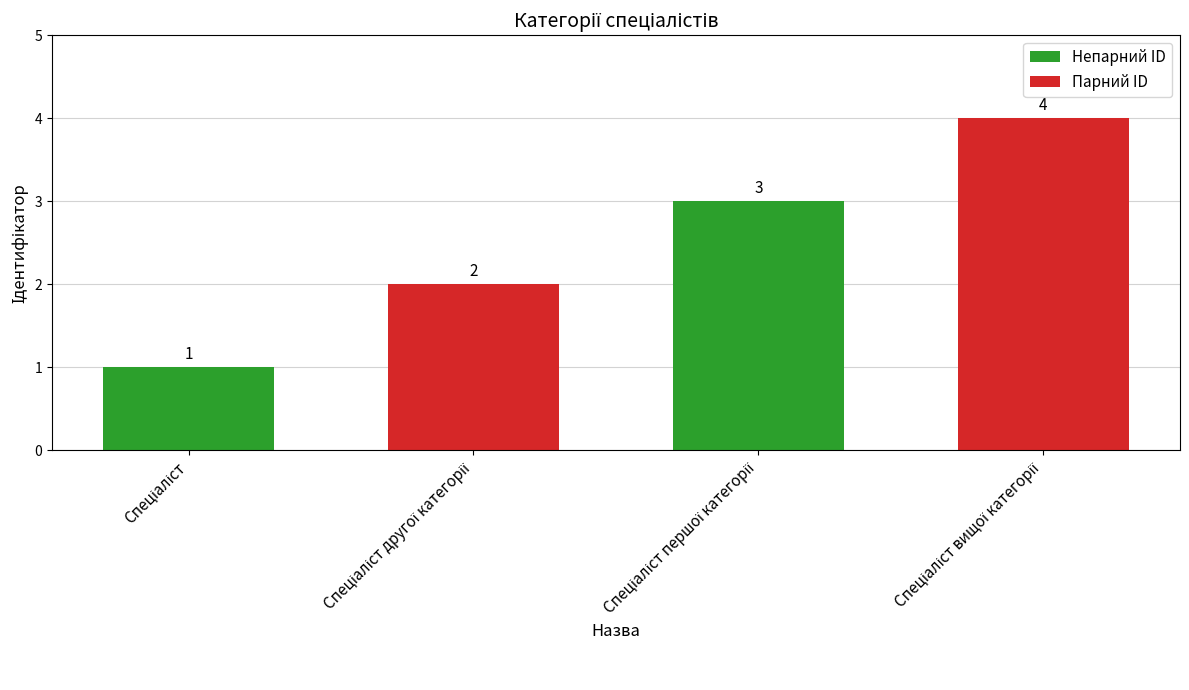

What is the maximum value shown in the chart?

4